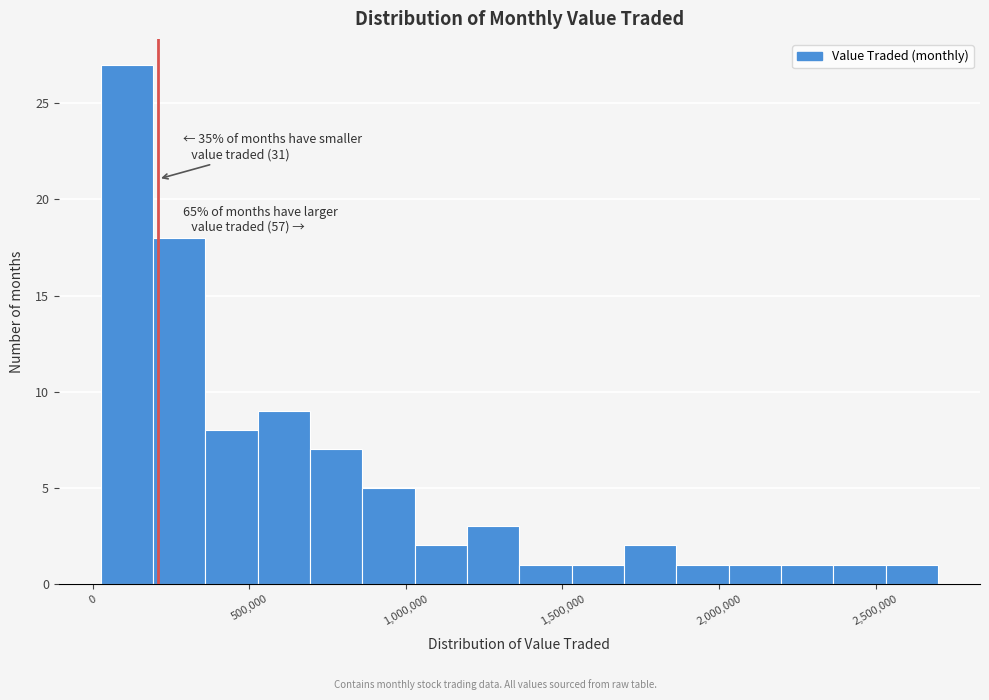

Read against the x-axis, roughly where is the centre of the tallest bar?

100000